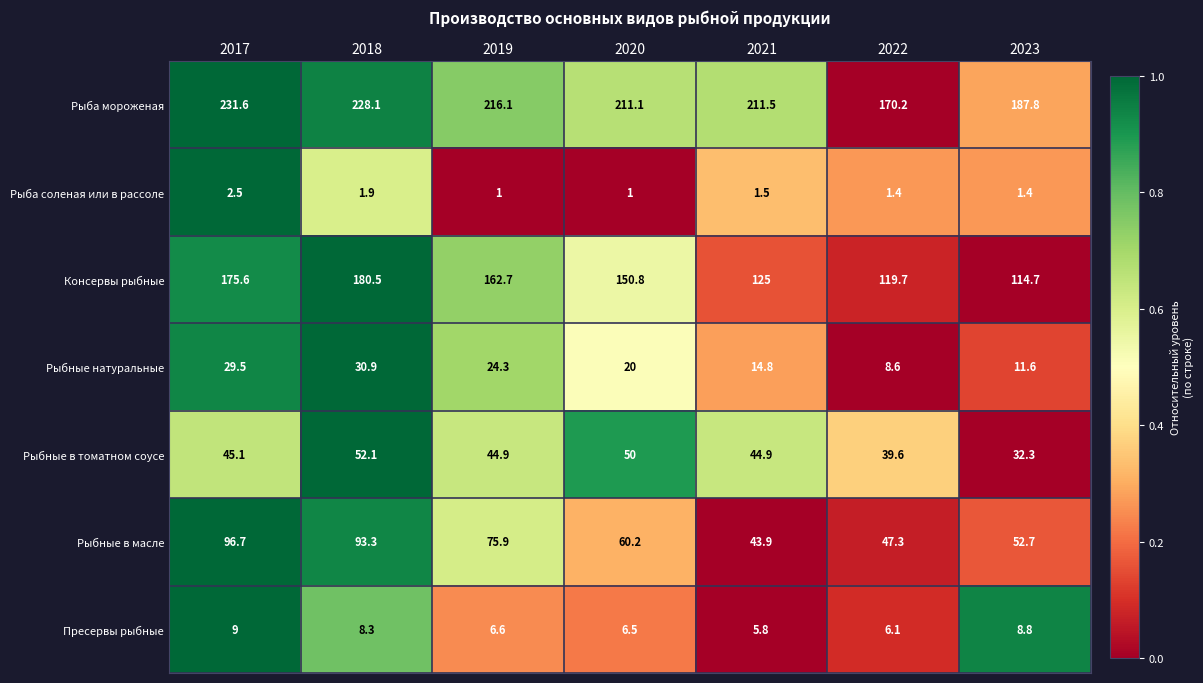

Which series has the largest range (max minus min)?

Консервы рыбные